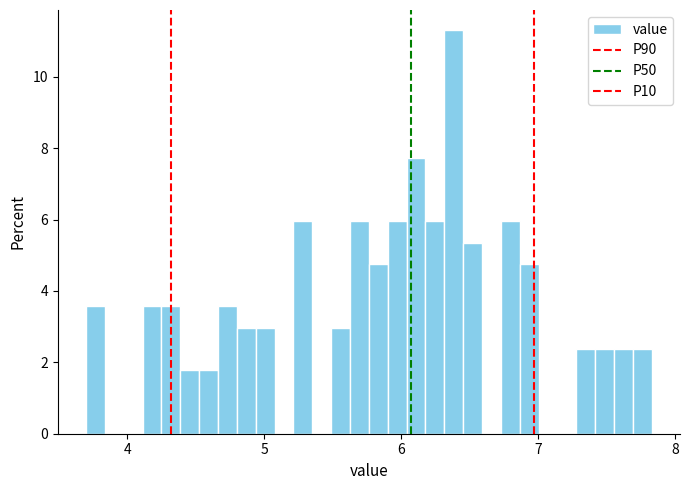

Around what value on the x-axis is the tallest bar? Give the approximate position of its centre, as read against the axis.

6.4